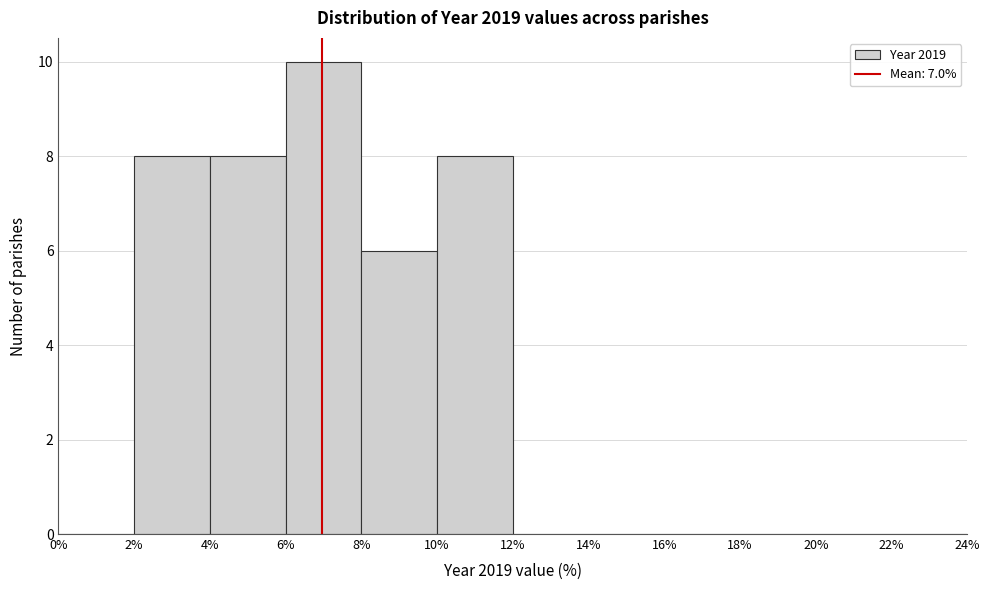

Over which range of the x-axis is the bar tallest?

6% to 8%